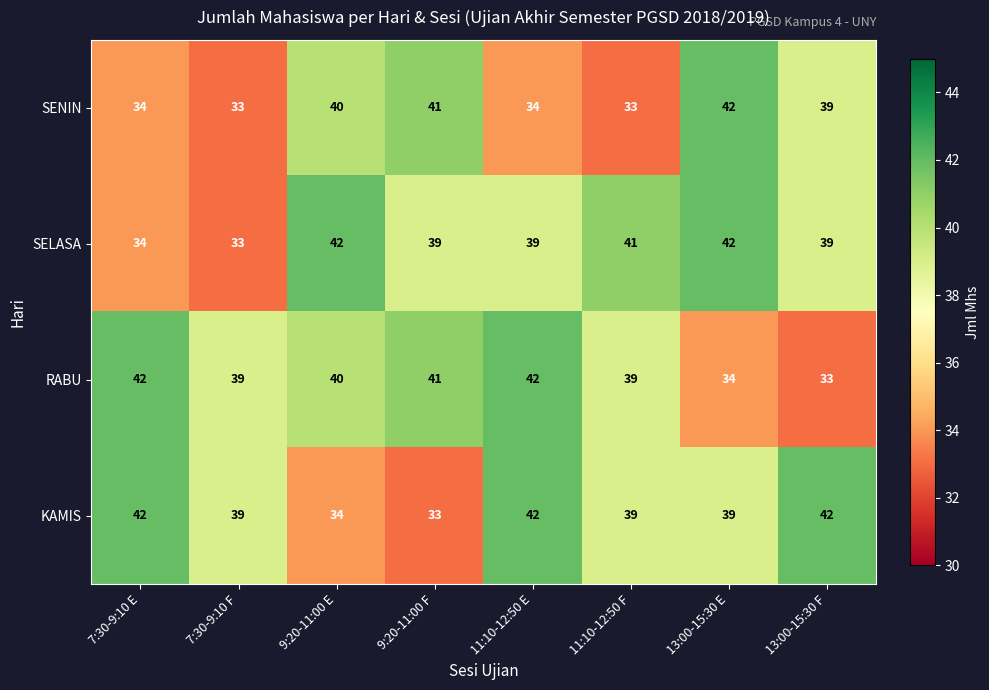

Is it true that RABU equals 74 at 7:30-9:10 E?

False